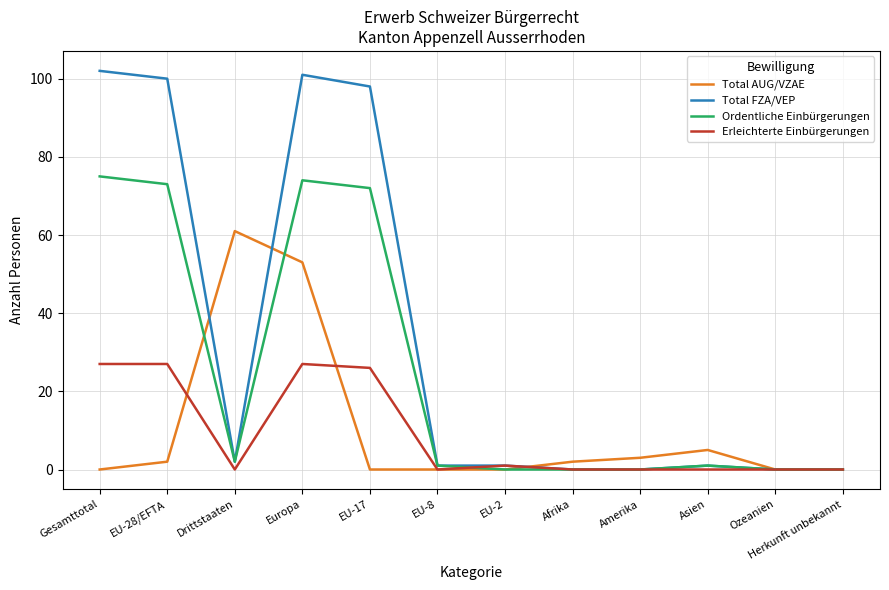

At which category does the chart reach its peak across all series?

Gesamttotal